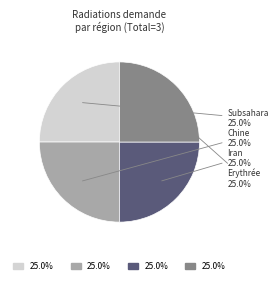

Does any single category account for the majority?

No